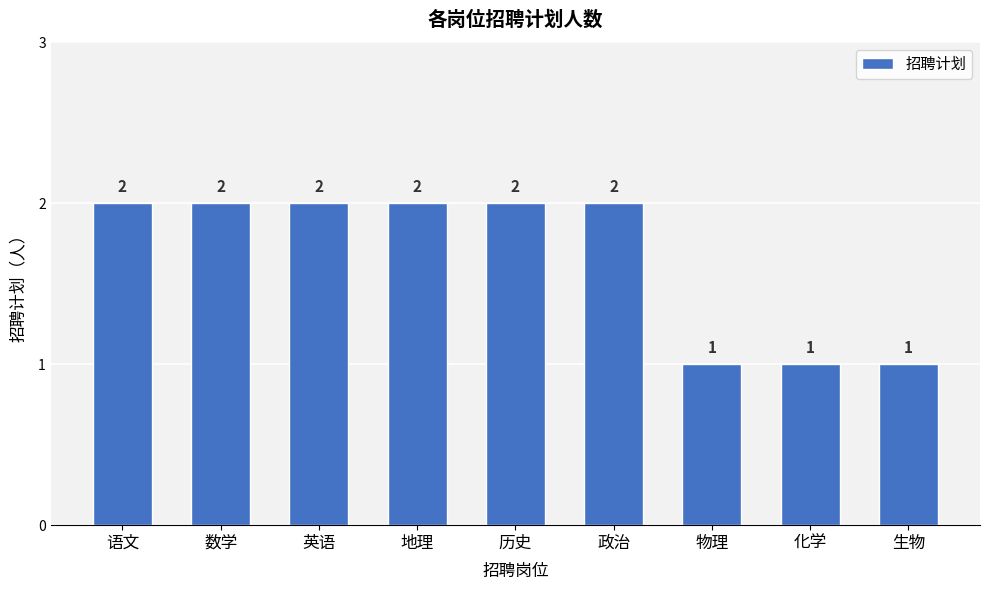

What is the label of the 8th bar from the right?

数学